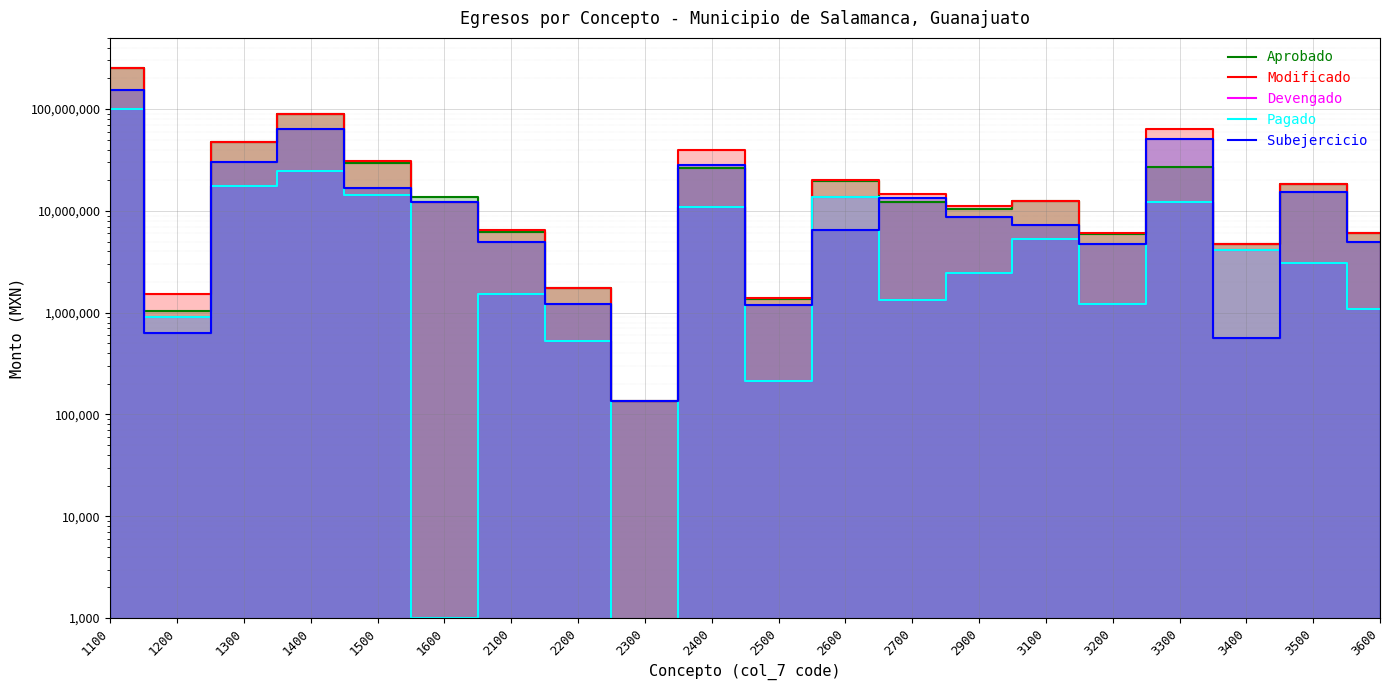

Reading left to right, list all the values displayed in this chart.

Aprobado: 254159195.8	1035624.2	47772360.8	88508044.2	29651208.0	13759623.9	6155497.9	1733583.3	134950.0	26301338.6	1356313.6	19658124.2	12215040.0	10400069.9	12551020.5	5947685.5	26884289.5	4675000.0	18495077.1	6069000.0
Modificado: 253739195.8	1535624.2	47802360.8	88508044.2	31041208.0	12259623.9	6444387.9	1740583.3	134950.0	39203008.4	1397887.8	19971797.0	14739921.4	11155478.1	12551020.5	5997685.5	63613437.1	4675000.0	18495077.1	6069000.0
Devengado: 100504284.2	909249.9	17394640.5	24382672.7	14340182.3	1000.0	1530341.9	526906.9	227.0	11036478.6	215395.1	13532944.0	1322871.1	2466584.0	5329330.5	1228422.2	12295148.9	4113473.0	3085334.4	1075569.2
Pagado: 100504284.2	909249.9	17394640.5	24382672.7	14340182.3	1000.0	1530341.9	526906.9	227.0	11036478.6	215395.1	13532944.0	1322871.1	2466584.0	5328672.0	1228422.2	12284476.9	4113473.0	3085334.4	1075569.2
Subejercicio: 153234911.7	626374.3	30407720.2	64125371.5	16701025.7	12259623.9	4914046.0	1213676.4	134723.0	28166529.8	1182492.6	6438853.0	13417050.2	8688894.1	7221690.0	4769263.3	51318288.2	561526.9	15409742.7	4993430.8